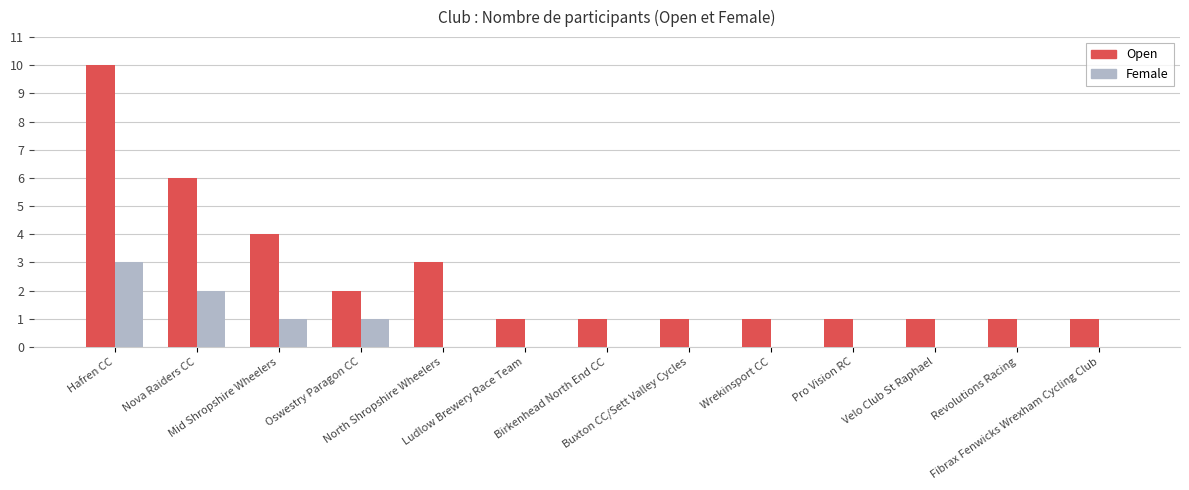

What is the sum of all Female values?

7